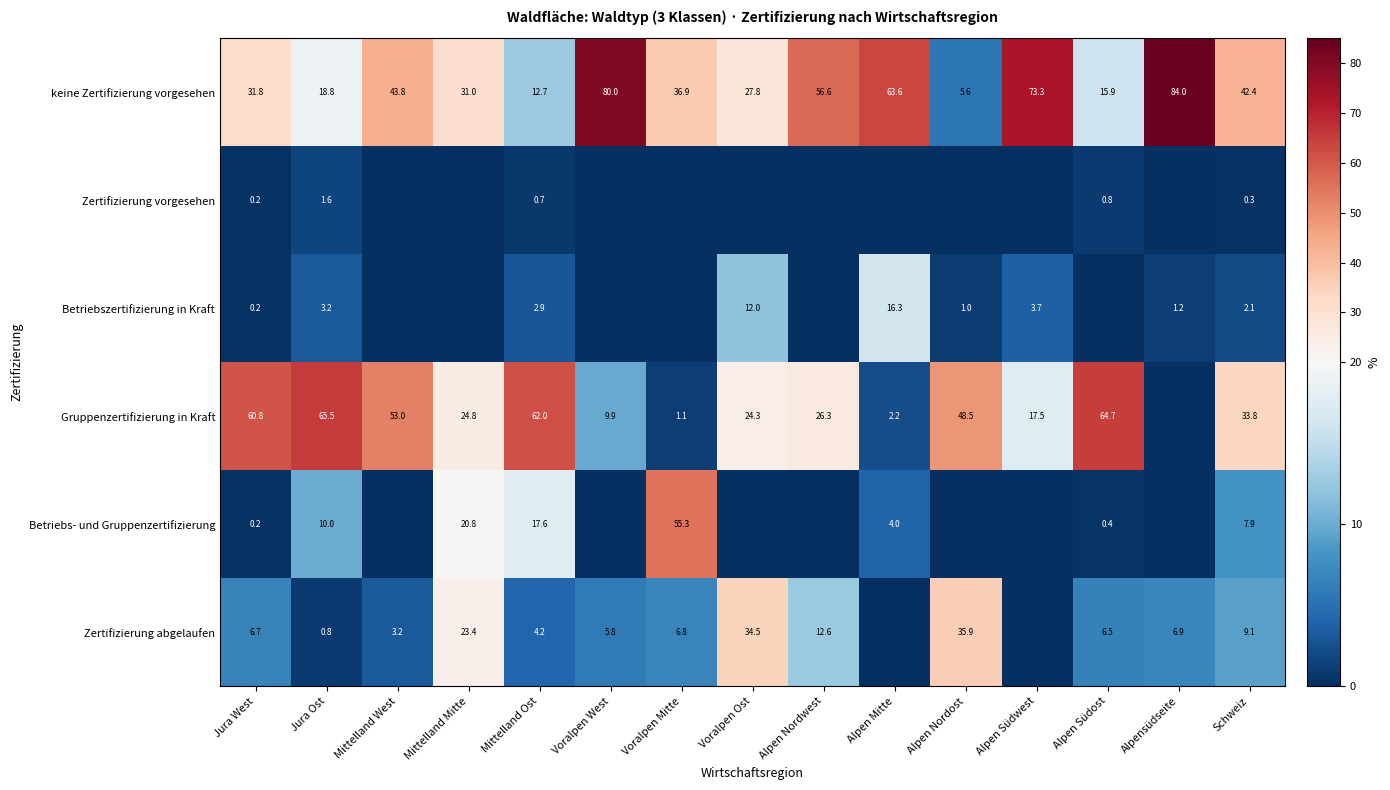

List the labels in order of keine Zertifizierung vorgesehen value, smallest first.

Alpen Nordost, Mittelland Ost, Alpen Südost, Jura Ost, Voralpen Ost, Mittelland Mitte, Jura West, Voralpen Mitte, Schweiz, Mittelland West, Alpen Nordwest, Alpen Mitte, Alpen Südwest, Voralpen West, Alpensüdseite